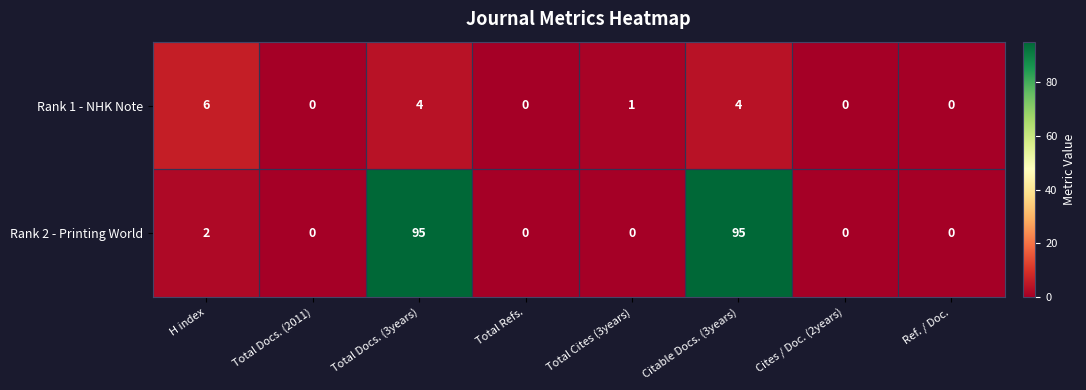

Where is Rank 2 - Printing World nearest to the value 47?

H index